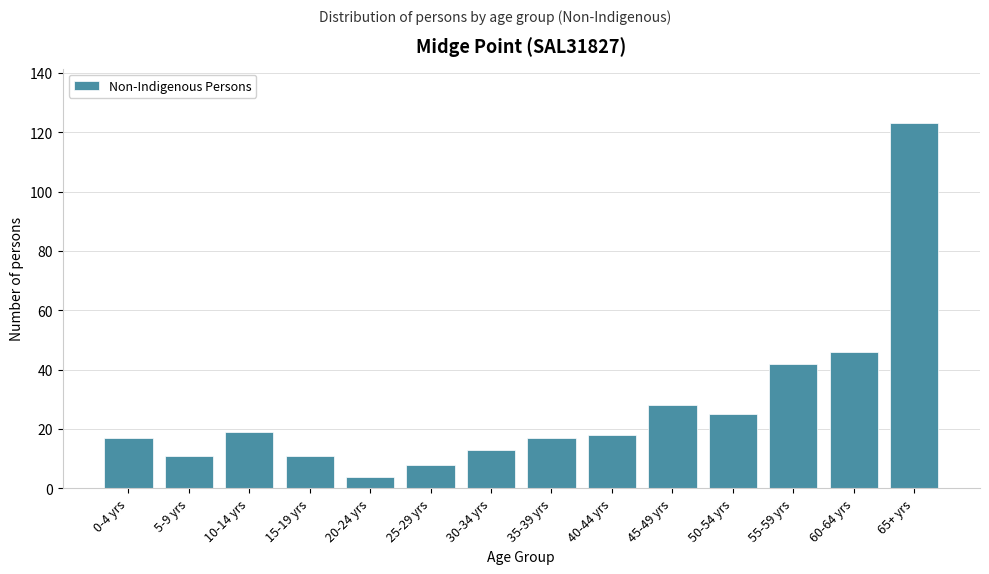

Reading left to right, list all the values displayed in this chart.

0-4 yrs=17	5-9 yrs=11	10-14 yrs=19	15-19 yrs=11	20-24 yrs=4	25-29 yrs=8	30-34 yrs=13	35-39 yrs=17	40-44 yrs=18	45-49 yrs=28	50-54 yrs=25	55-59 yrs=42	60-64 yrs=46	65+ yrs=123